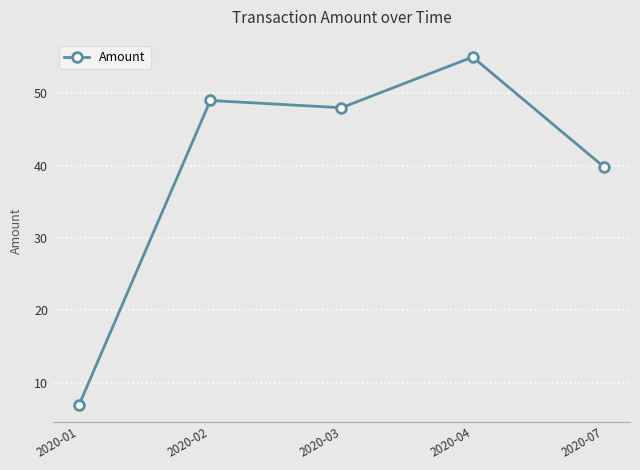

What is the value of the 3rd point from the left?

48.0